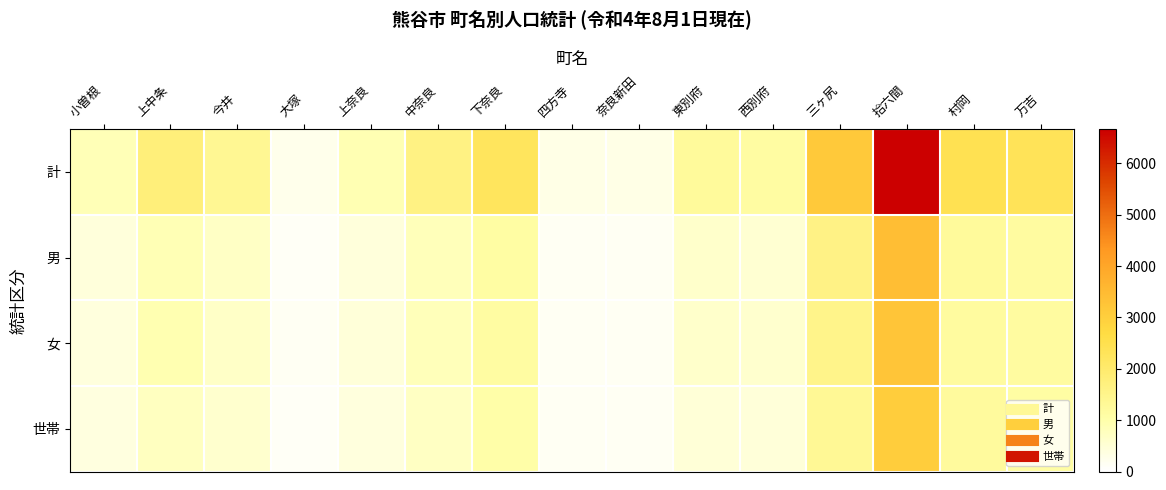

Between 東別府 and 村岡, which series saw the biggest shift?

計